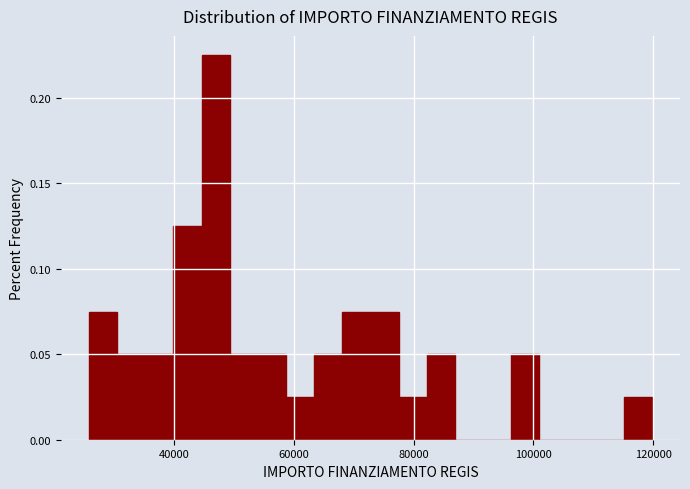

Read against the x-axis, roughly where is the centre of the tallest bar?

46000